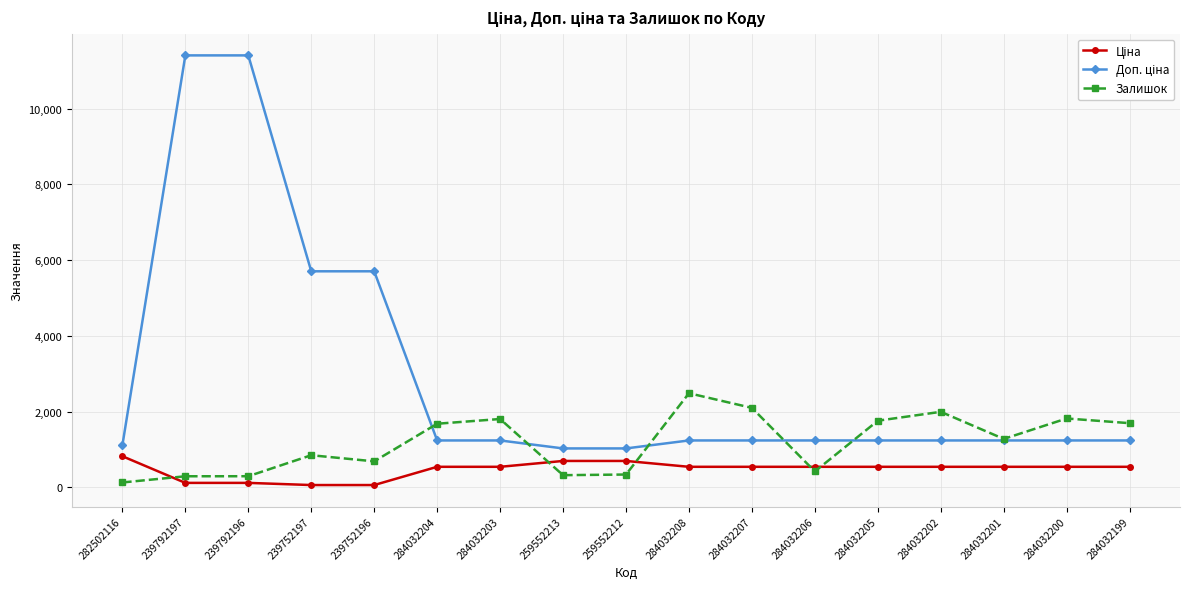

What is the greatest value displayed?

11410.0